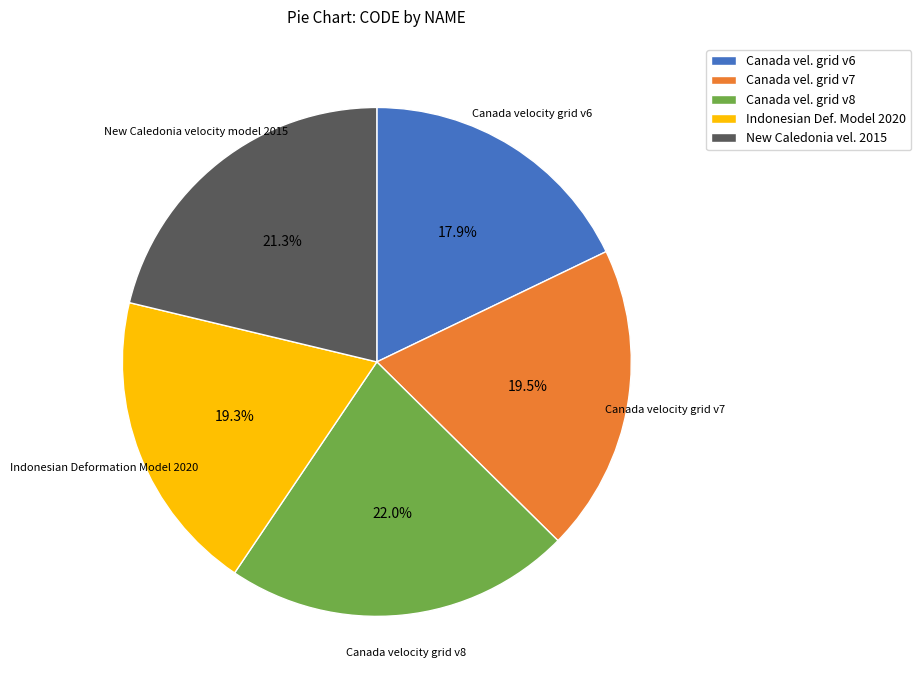

Do Canada vel. grid v6 and Indonesian Def. Model 2020 together represent more than half of the pie?

No